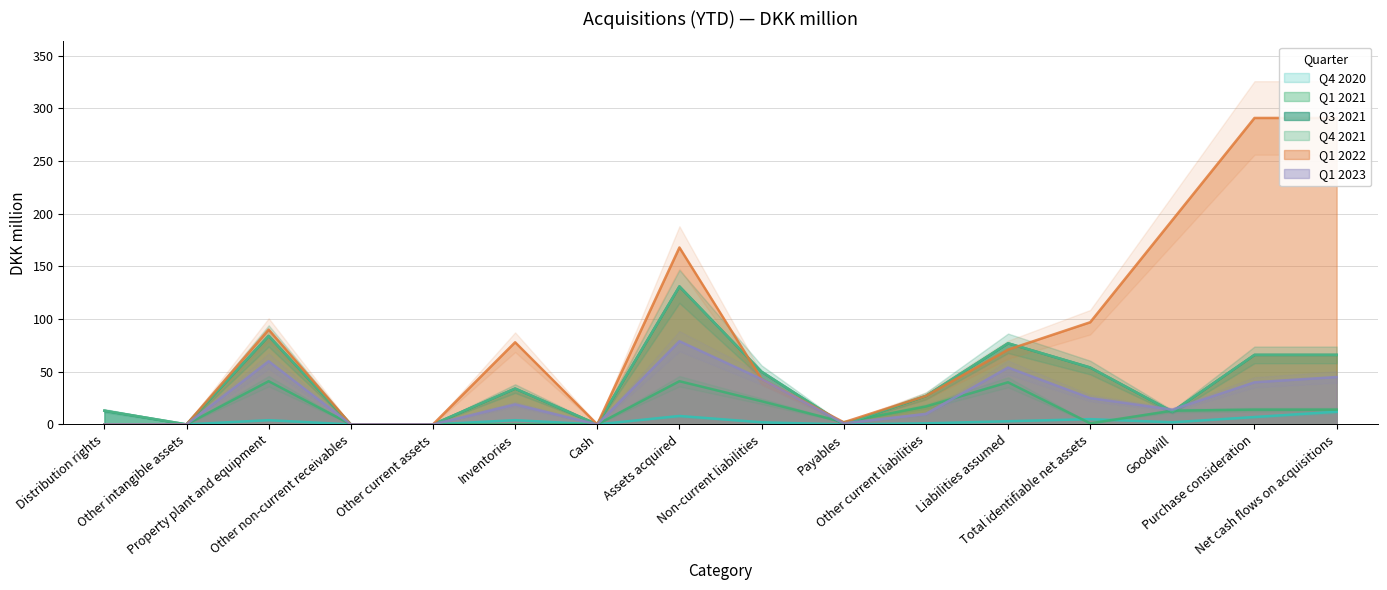

How many lines are shown in the chart?

6